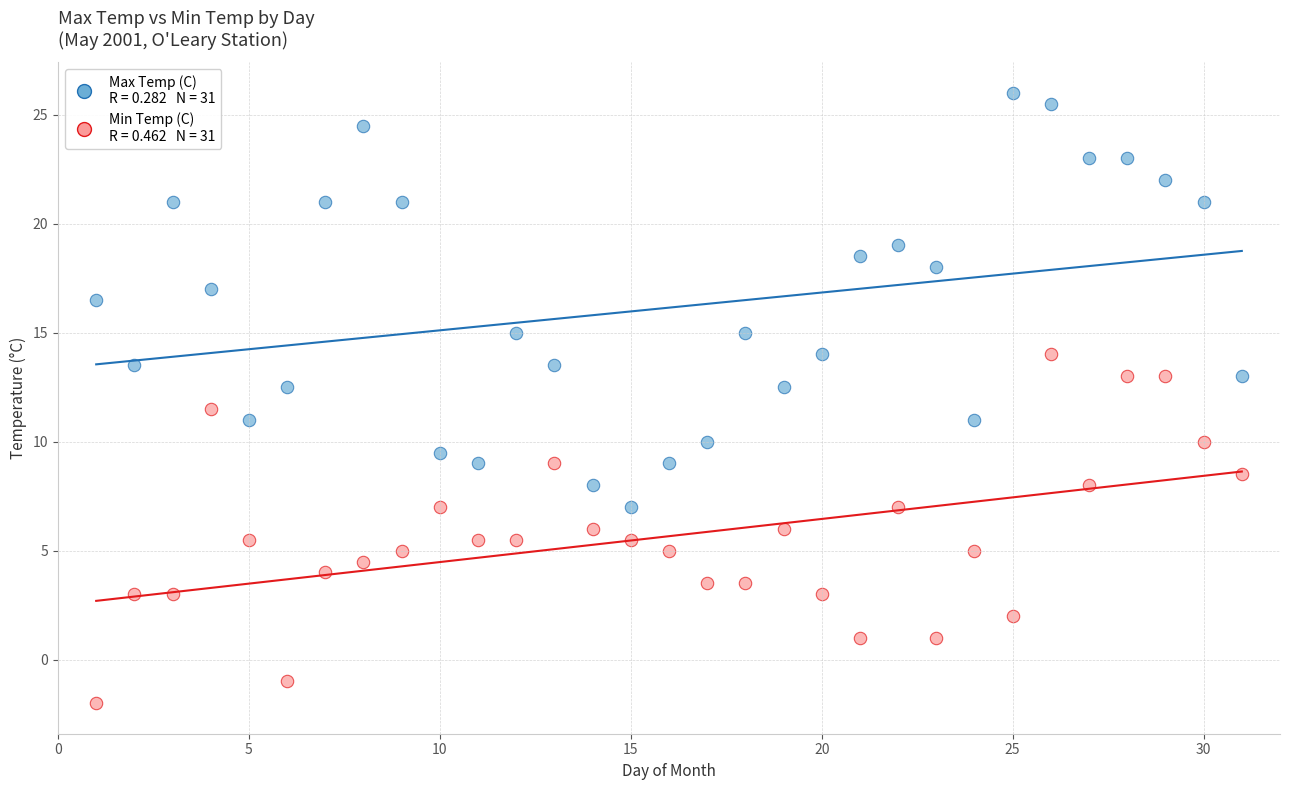

Across all data points, what is the range of X values (max minus min)?

30.0